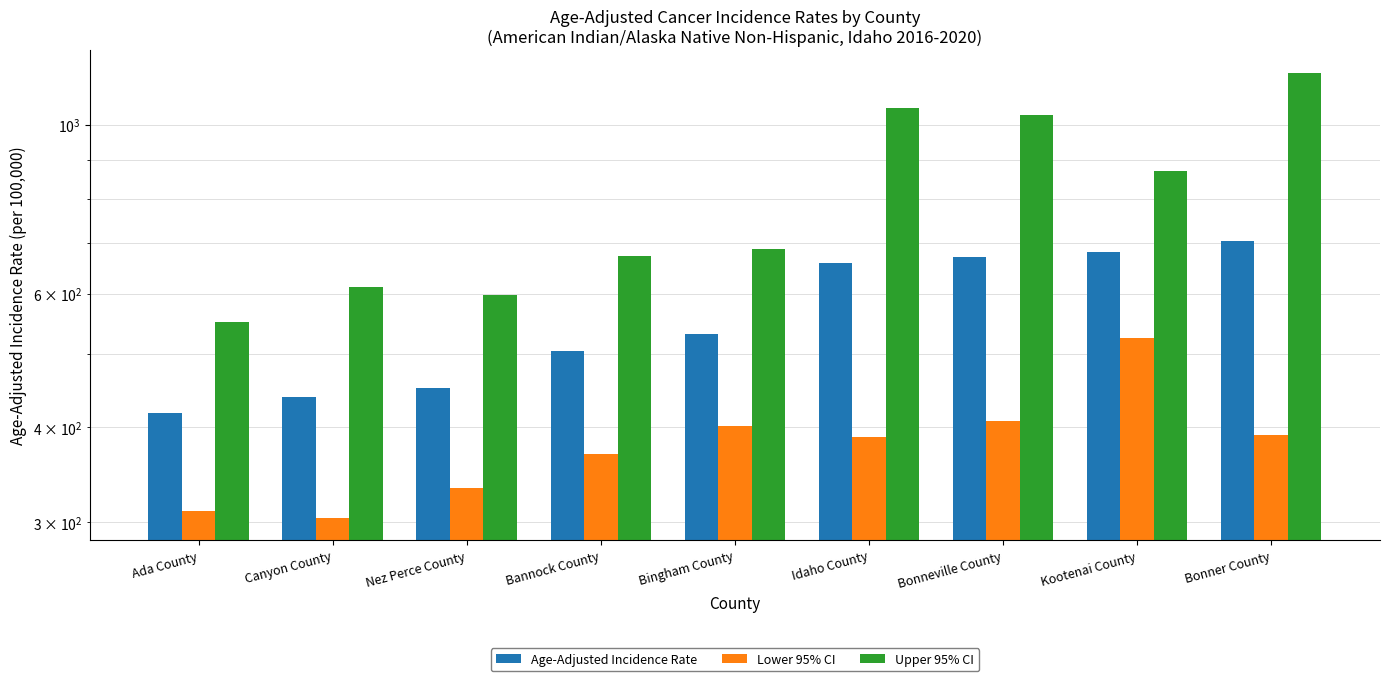

What is the minimum value for Age-Adjusted Incidence Rate?

417.5